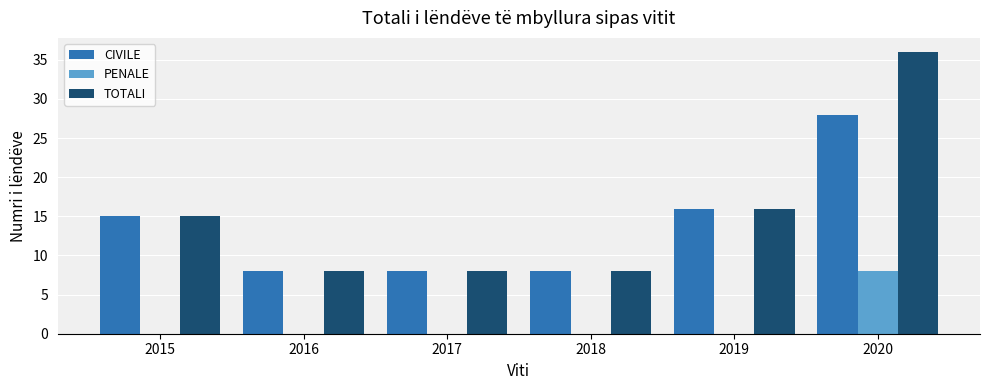

Are the bars grouped side by side (vs. stacked)?

Yes